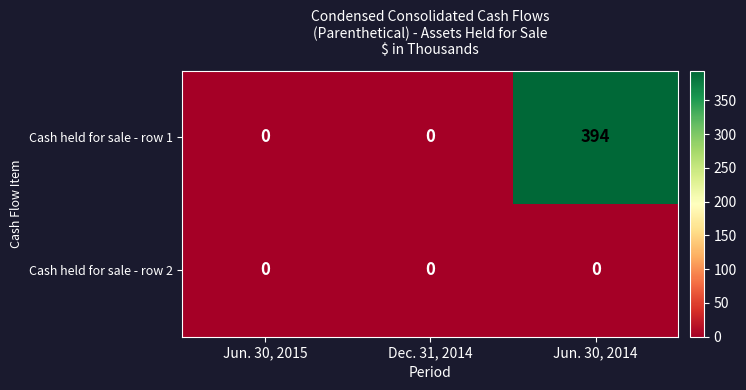

How many positive values does the Cash held for sale - row 1 series have?

1